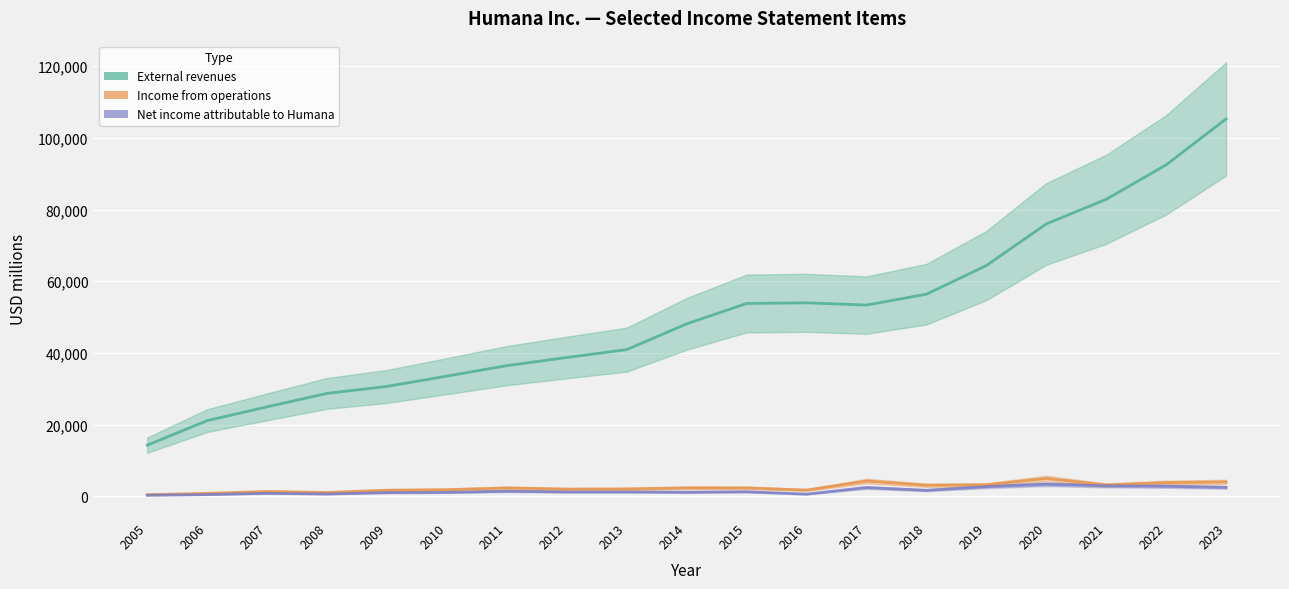

Where is External revenues nearest to the value 59790?

2018